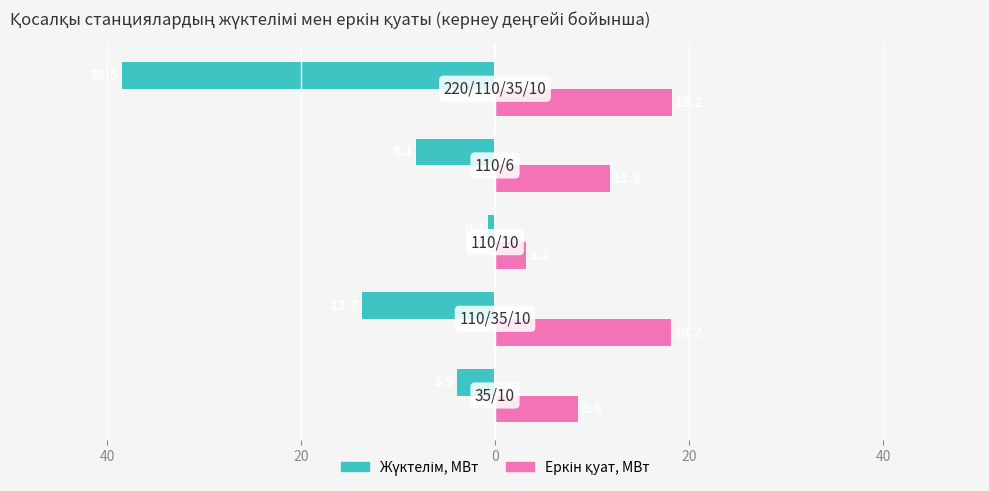

Count the number of categories in the chart.

5